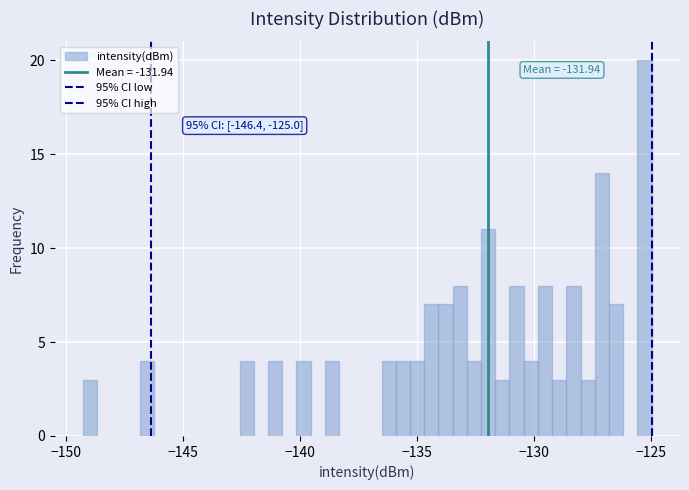

Around what value on the x-axis is the tallest bar? Give the approximate position of its centre, as read against the axis.

-125.5